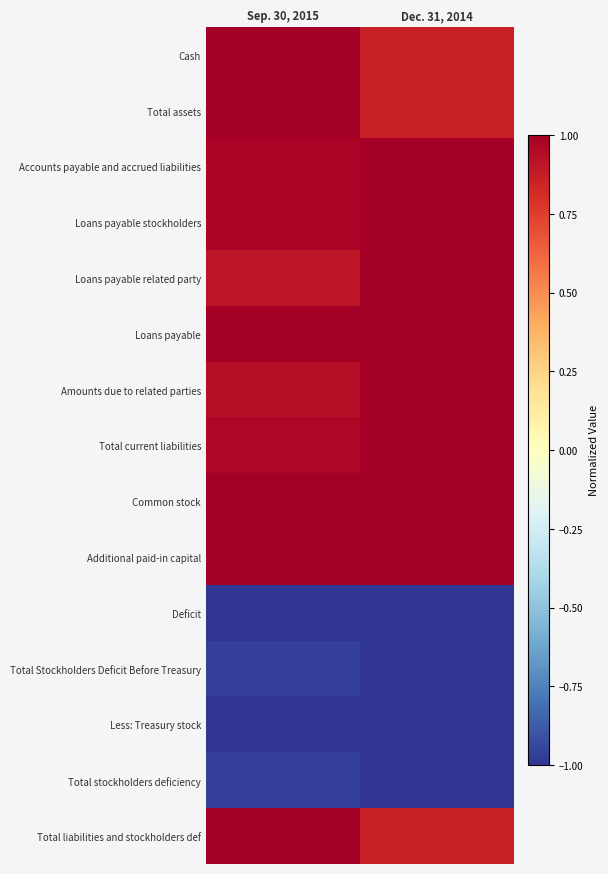

Which has a higher value, Dec. 31, 2014 or Sep. 30, 2015?

Sep. 30, 2015